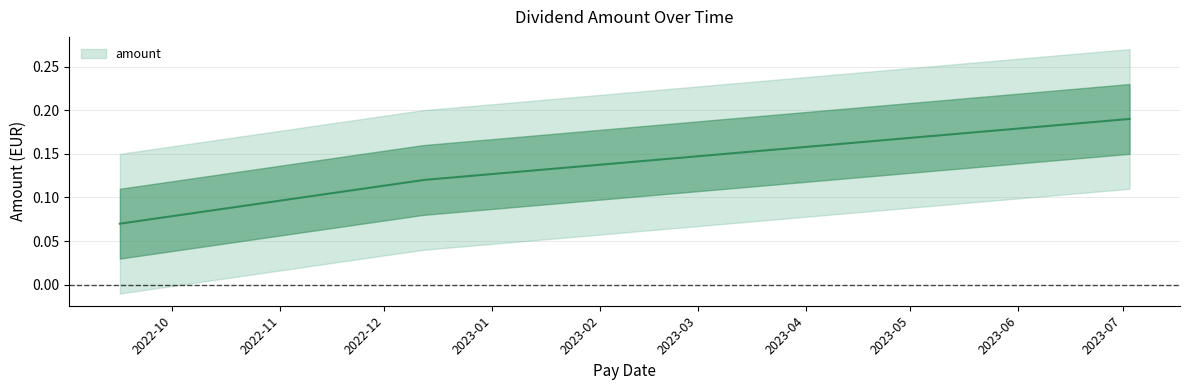

What position from the right is 2023-07-03?

1